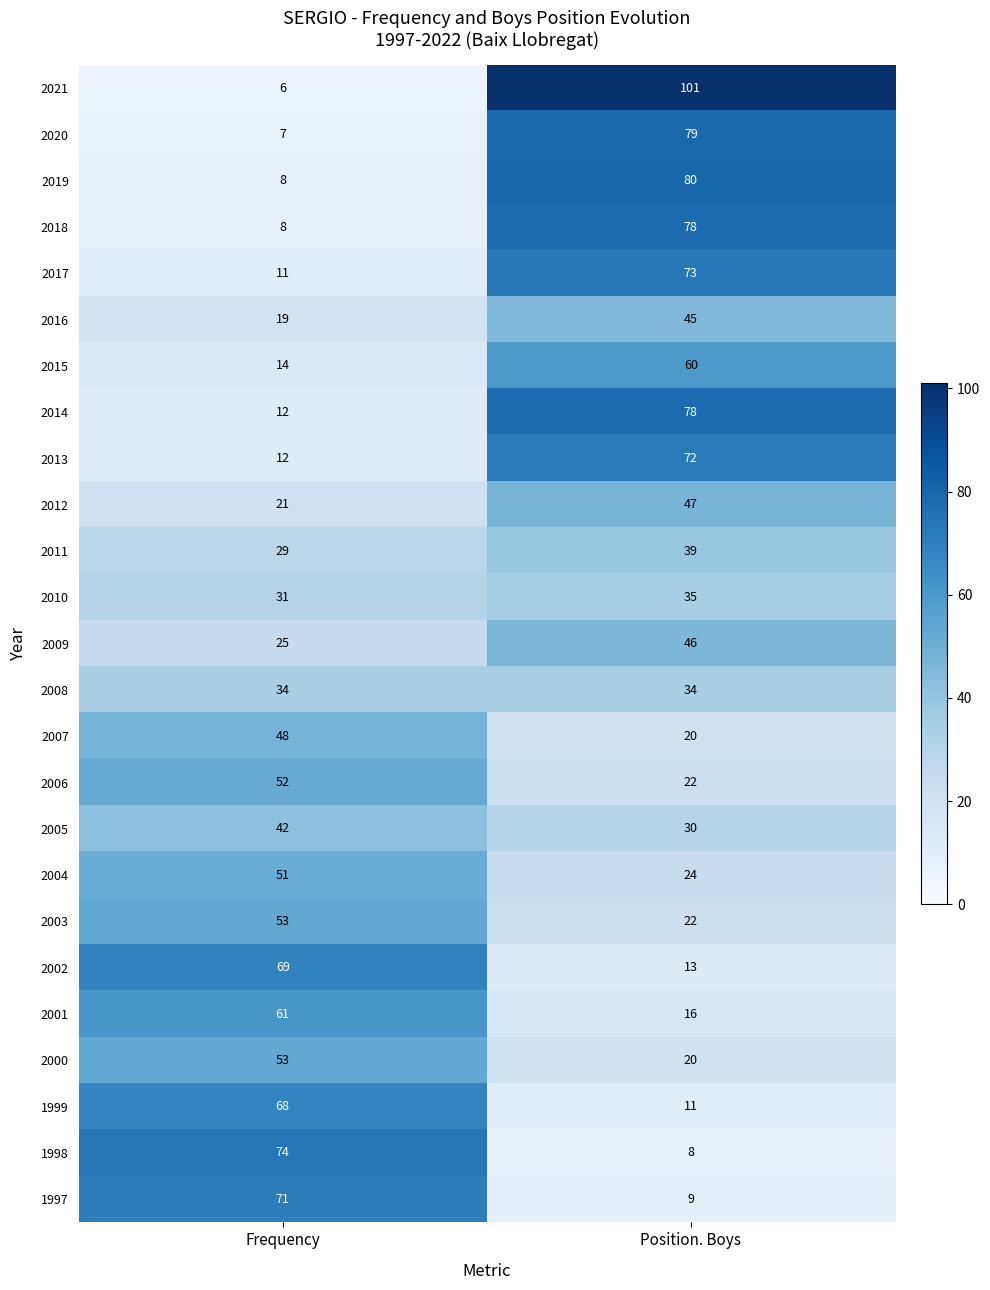

Which category has the highest value across all series?

Position. Boys